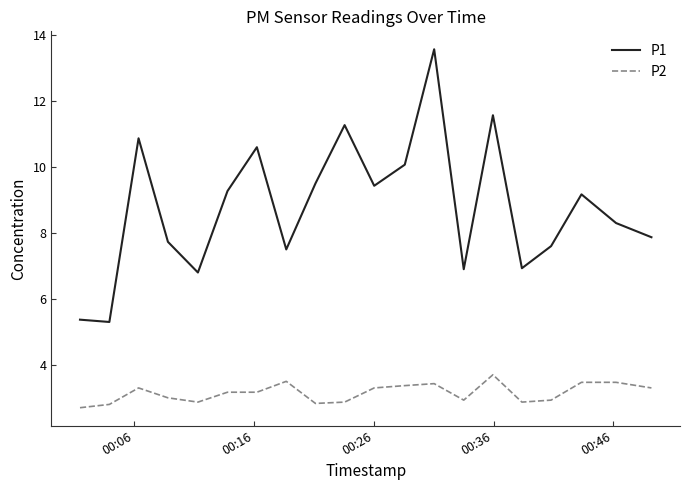

What is the maximum value shown in the chart?

13.6